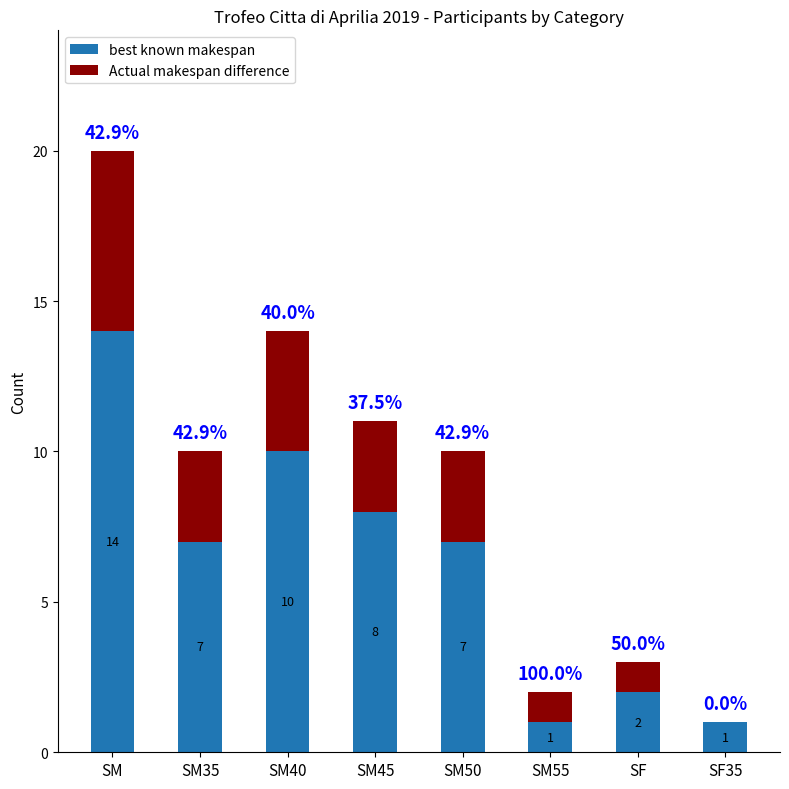

Is it true that best known makespan equals 14 at SM?

True